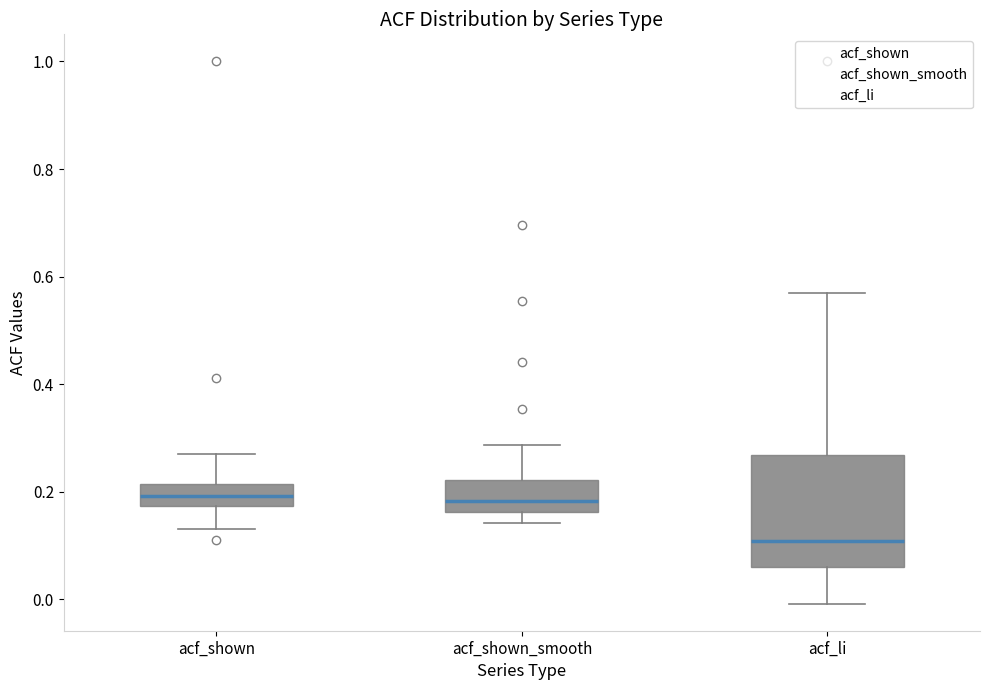

Reading left to right, transcribe this box plot: for each box, give where its median line is, the range the box spans, and where its two whiskers end, as read against the y-axis. The values are not printed on the chart, so give them approximately, as read against the axis.

acf_shown: median 0.20, box 0.18 to 0.22, whiskers 0.14 to 0.28
acf_shown_smooth: median 0.18, box 0.16 to 0.22, whiskers 0.14 to 0.28
acf_li: median 0.10, box 0.06 to 0.26, whiskers 0.00 to 0.56